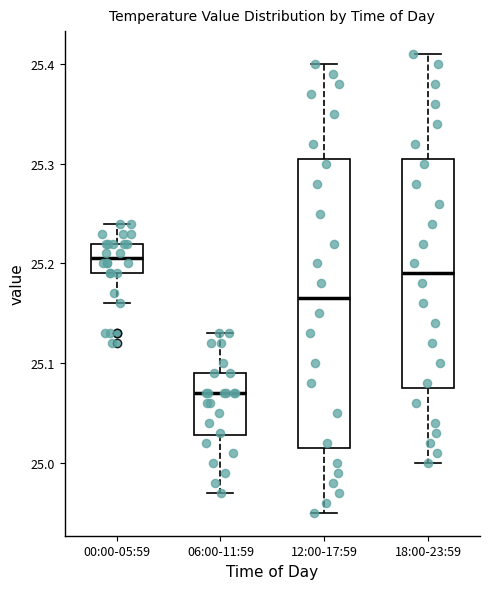

Reading left to right, transcribe this box plot: for each box, give where its median line is, the range the box spans, and where its two whiskers end, as read against the y-axis. The values are not printed on the chart, so give them approximately, as read against the axis.

00:00-05:59: median 25.21, box 25.19 to 25.22, whiskers 25.16 to 25.24
06:00-11:59: median 25.07, box 25.03 to 25.09, whiskers 24.97 to 25.13
12:00-17:59: median 25.17, box 25.02 to 25.31, whiskers 24.95 to 25.40
18:00-23:59: median 25.19, box 25.08 to 25.31, whiskers 25.00 to 25.41